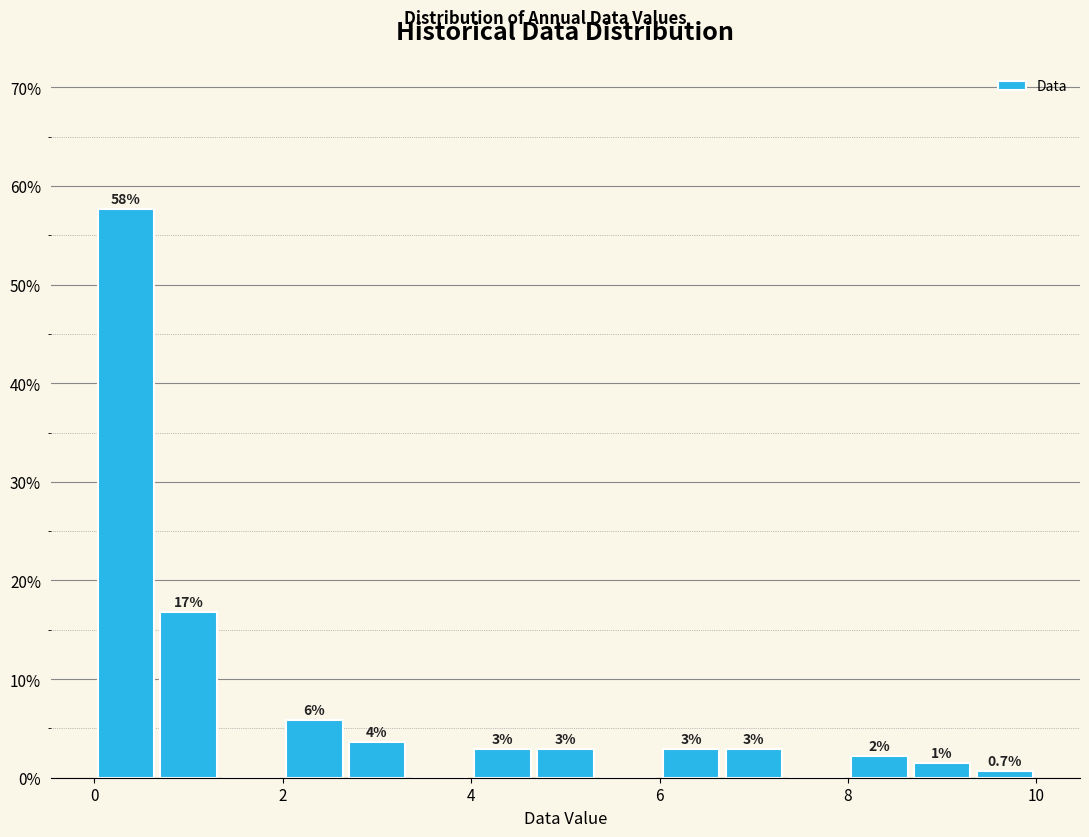

Around what value on the x-axis is the tallest bar? Give the approximate position of its centre, as read against the axis.

0.4